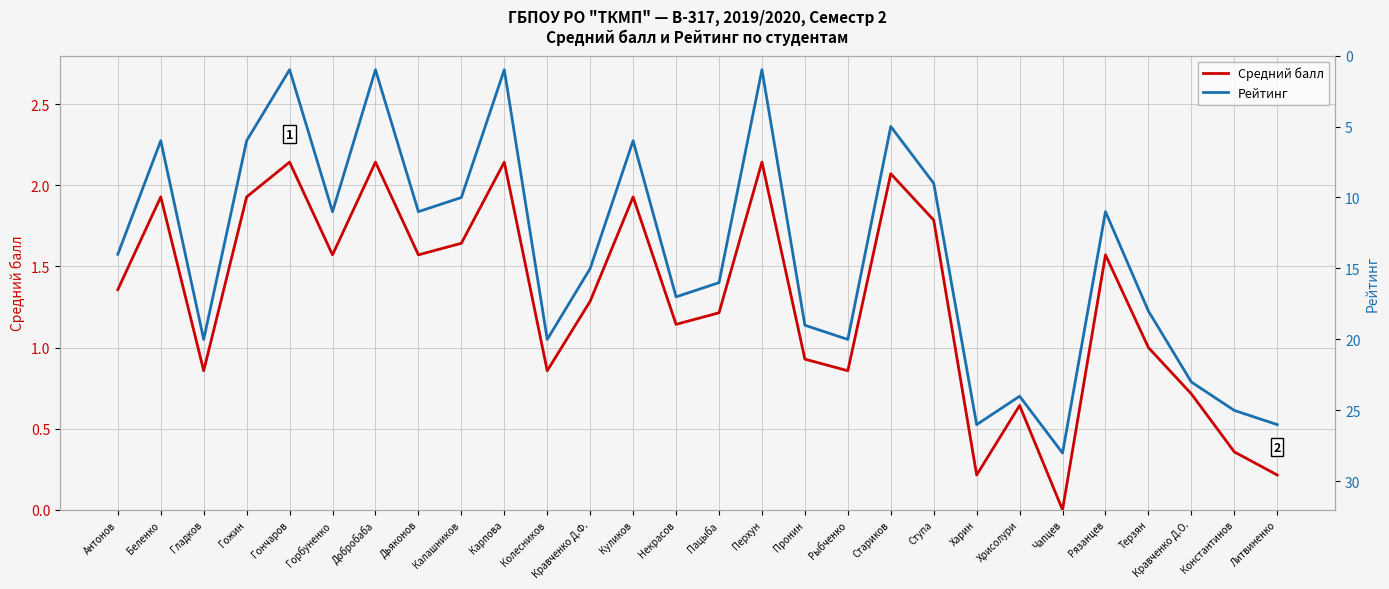

What position from the left is Терзян?

25